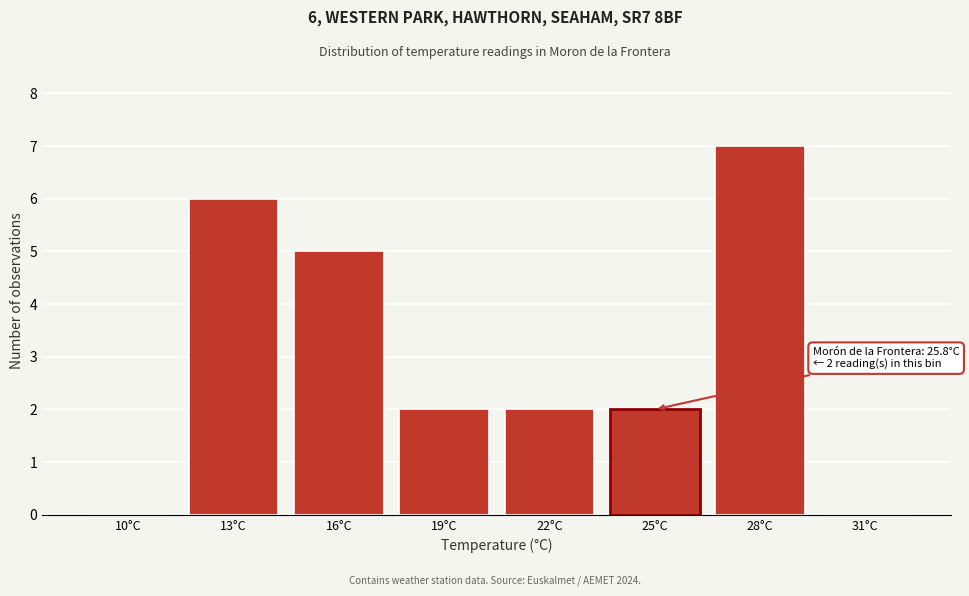

Which category has the highest value across all series?

28°C